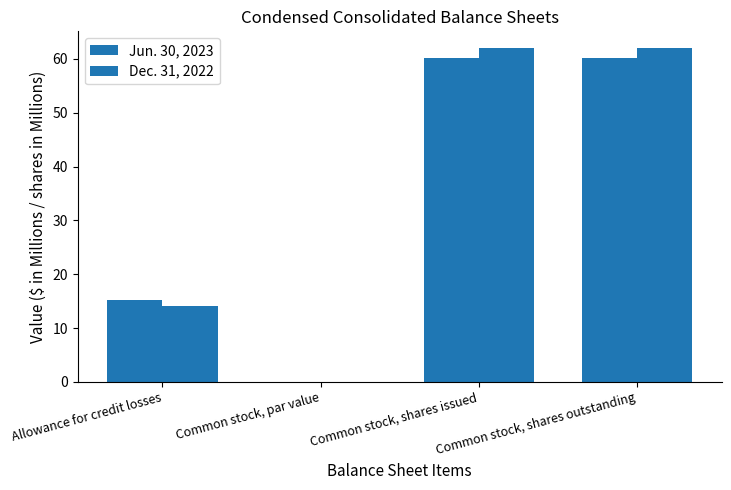

Count the number of categories in the chart.

4